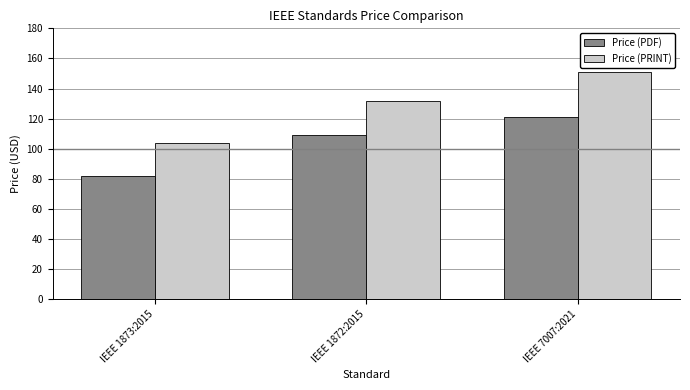

The value of Price (PDF) at IEEE 1873:2015 is 133. True or false?

False